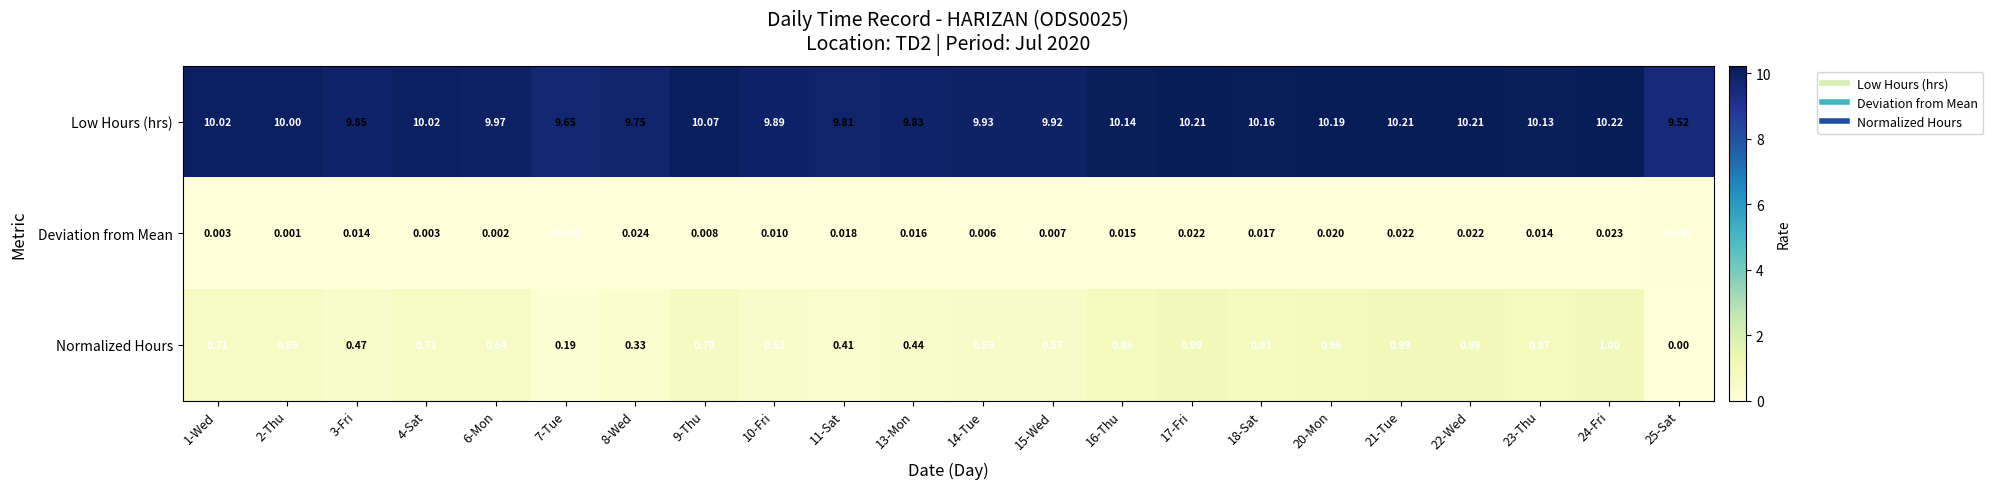

At 16-Thu, list the series in order from smallest to largest.

Deviation from Mean, Normalized Hours, Low Hours (hrs)